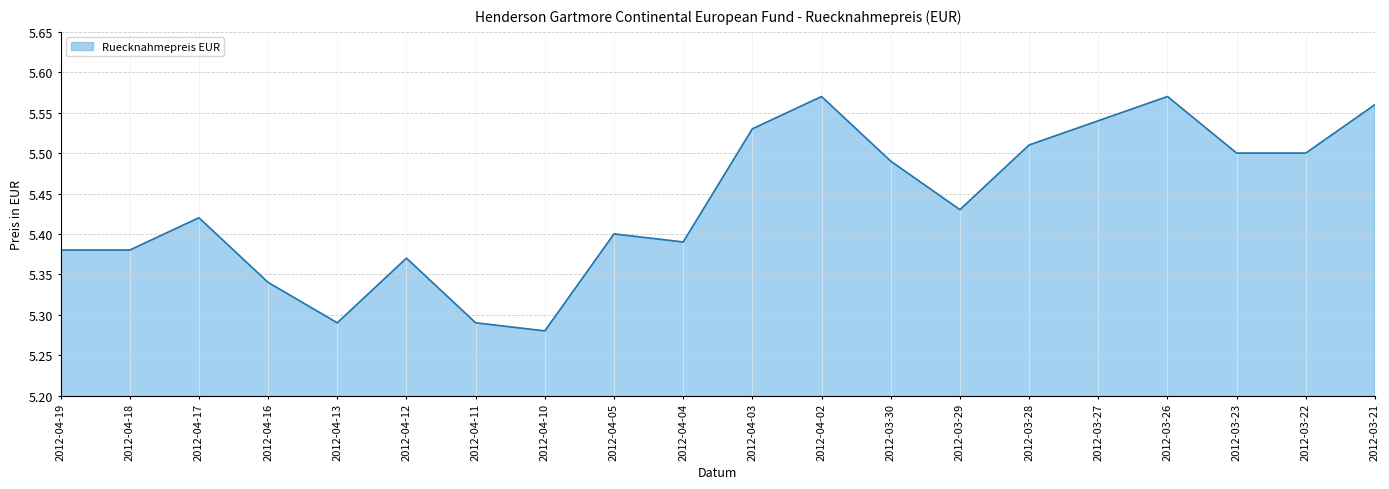

What is the difference between the maximum and minimum values?

0.3